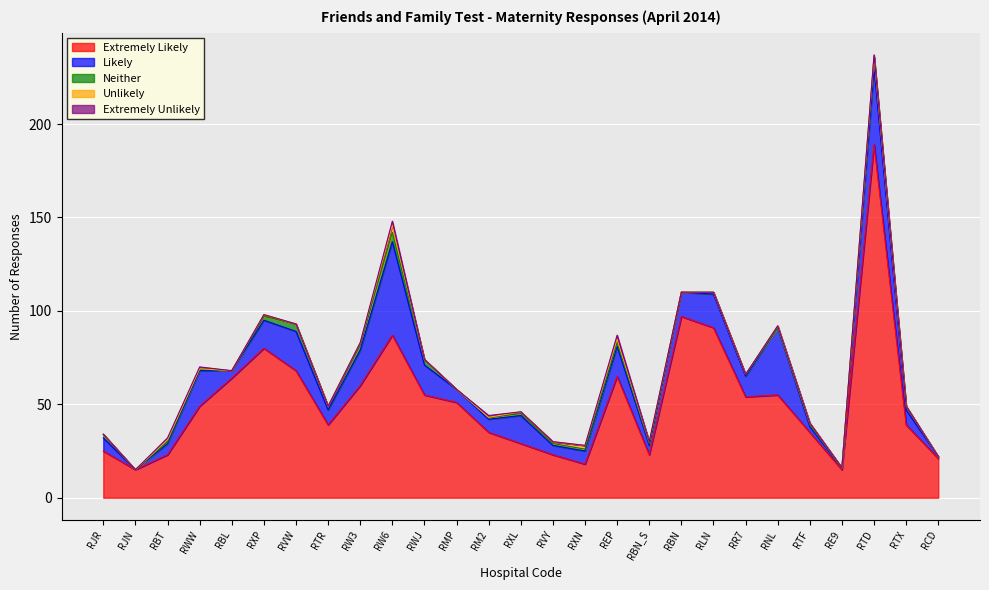

At how many categories does at least one series exceed 16?

25